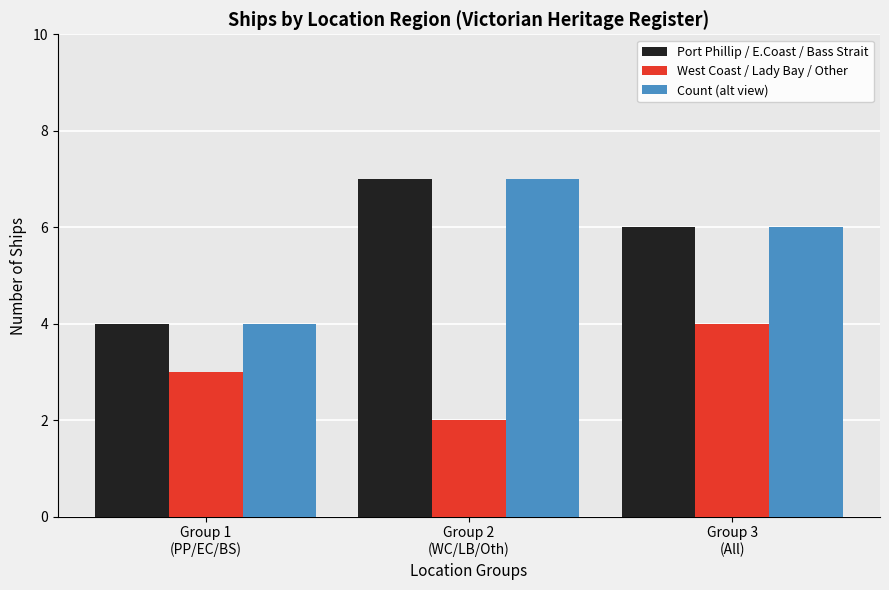

Reading right to left, extract all data points from this chart.

Port Phillip / E.Coast / Bass Strait: Group 3
(All)=6	Group 2
(WC/LB/Oth)=7	Group 1
(PP/EC/BS)=4
West Coast / Lady Bay / Other: Group 3
(All)=4	Group 2
(WC/LB/Oth)=2	Group 1
(PP/EC/BS)=3
Count (alt view): Group 3
(All)=6	Group 2
(WC/LB/Oth)=7	Group 1
(PP/EC/BS)=4